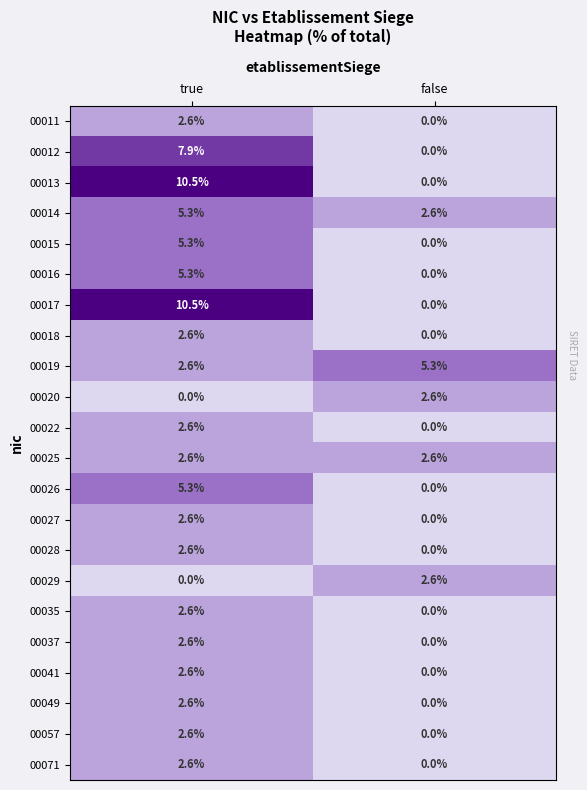

At which label does 00071 first exceed 2?

true